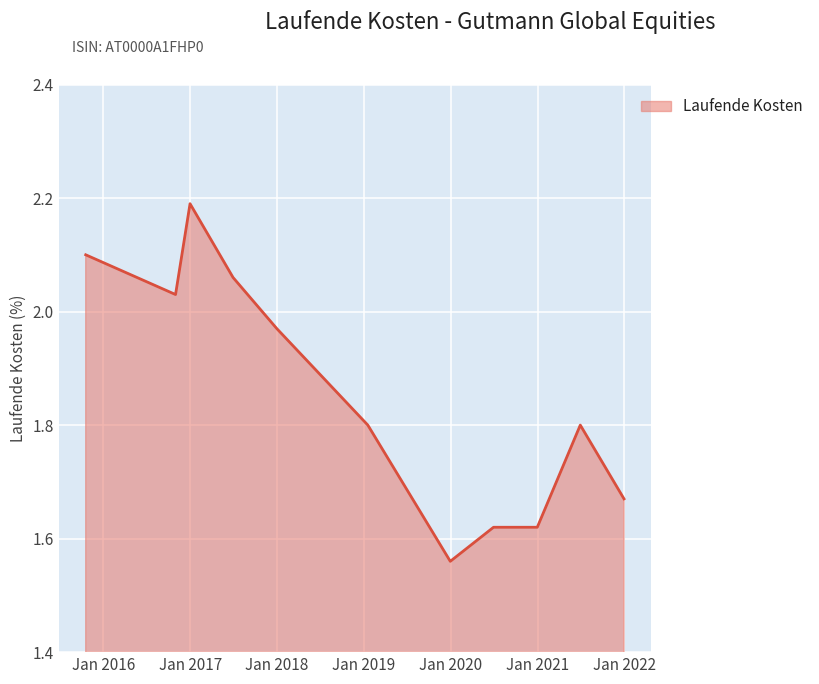

What is the difference between the maximum and minimum values?

0.6